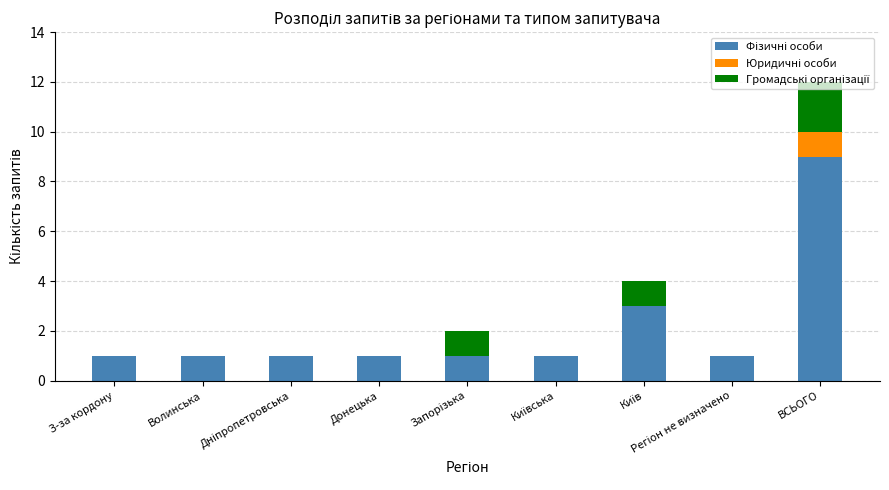

At which category is the sum across all series the highest?

ВСЬОГО